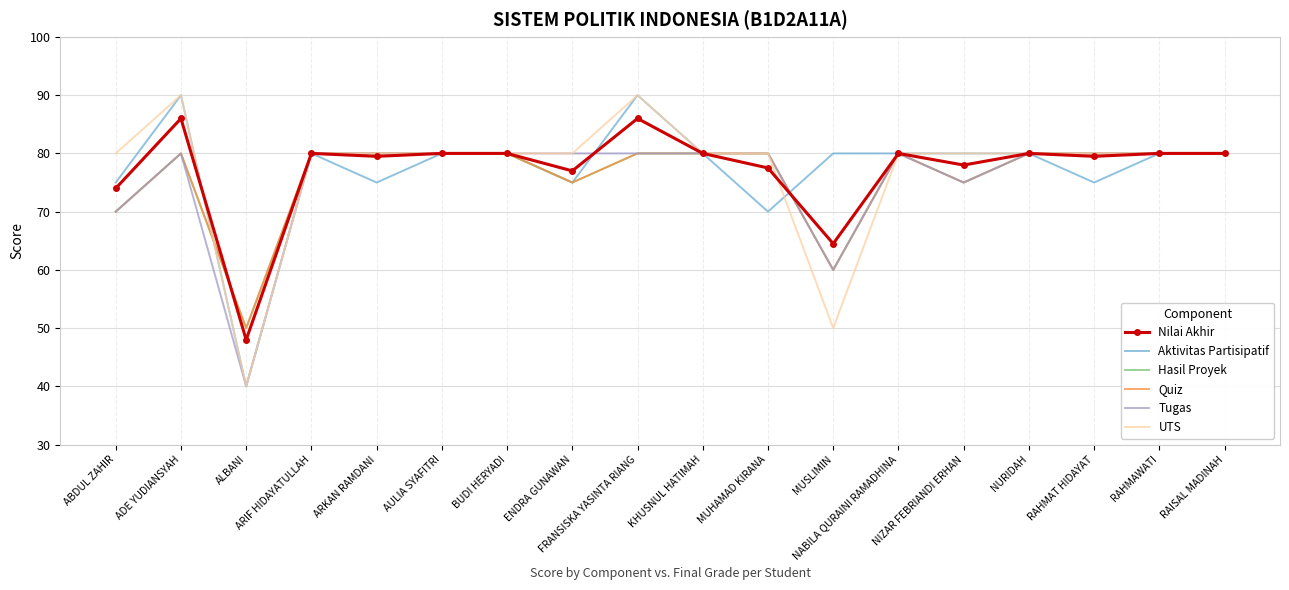

What is the difference between the maximum and minimum values in the Tugas series?

40.0